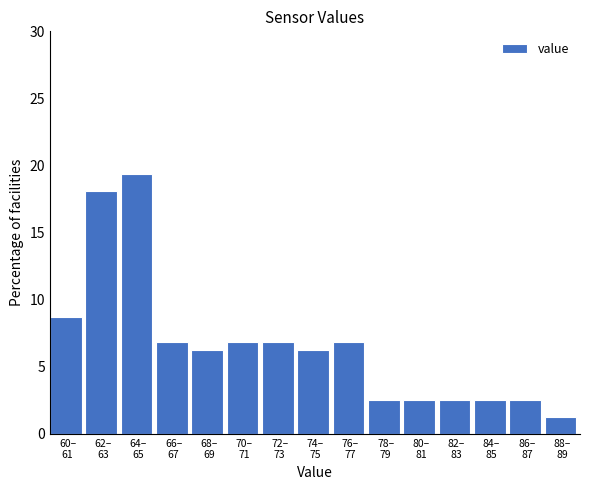

What is the greatest value displayed?

19.4